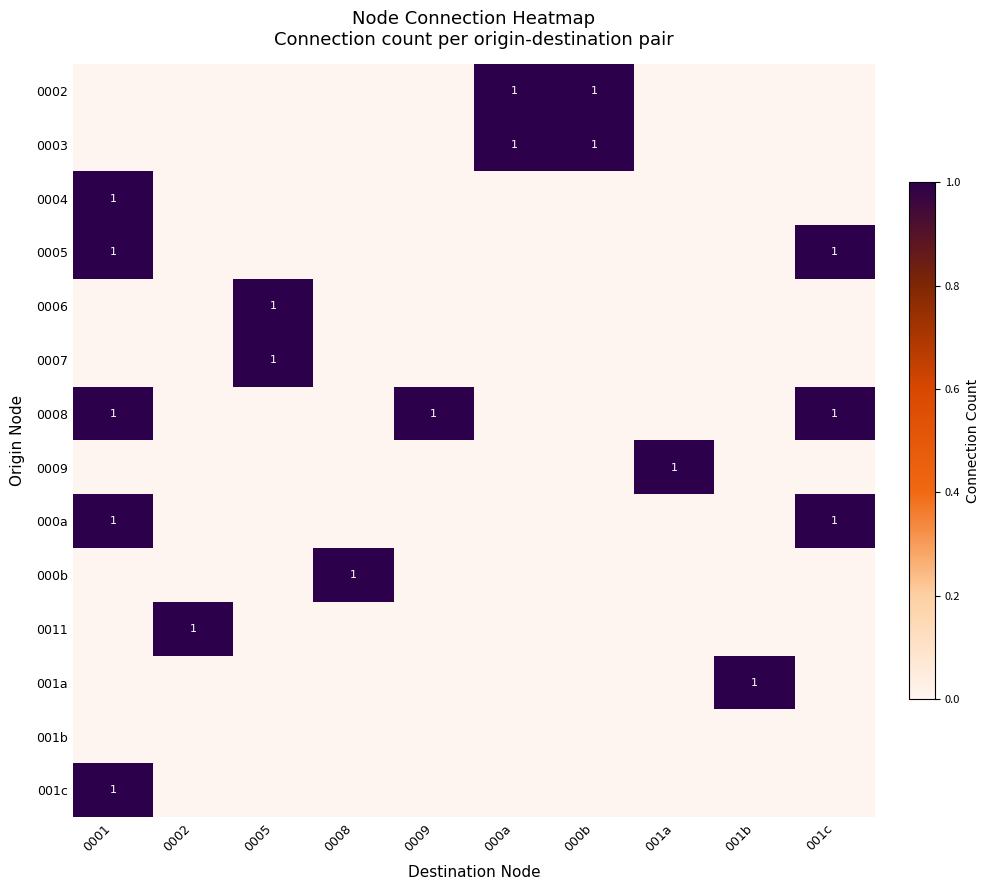

At 0001, list the series in order from smallest to largest.

0002, 0003, 0006, 0007, 0009, 000b, 0011, 001a, 001b, 0004, 0005, 0008, 000a, 001c